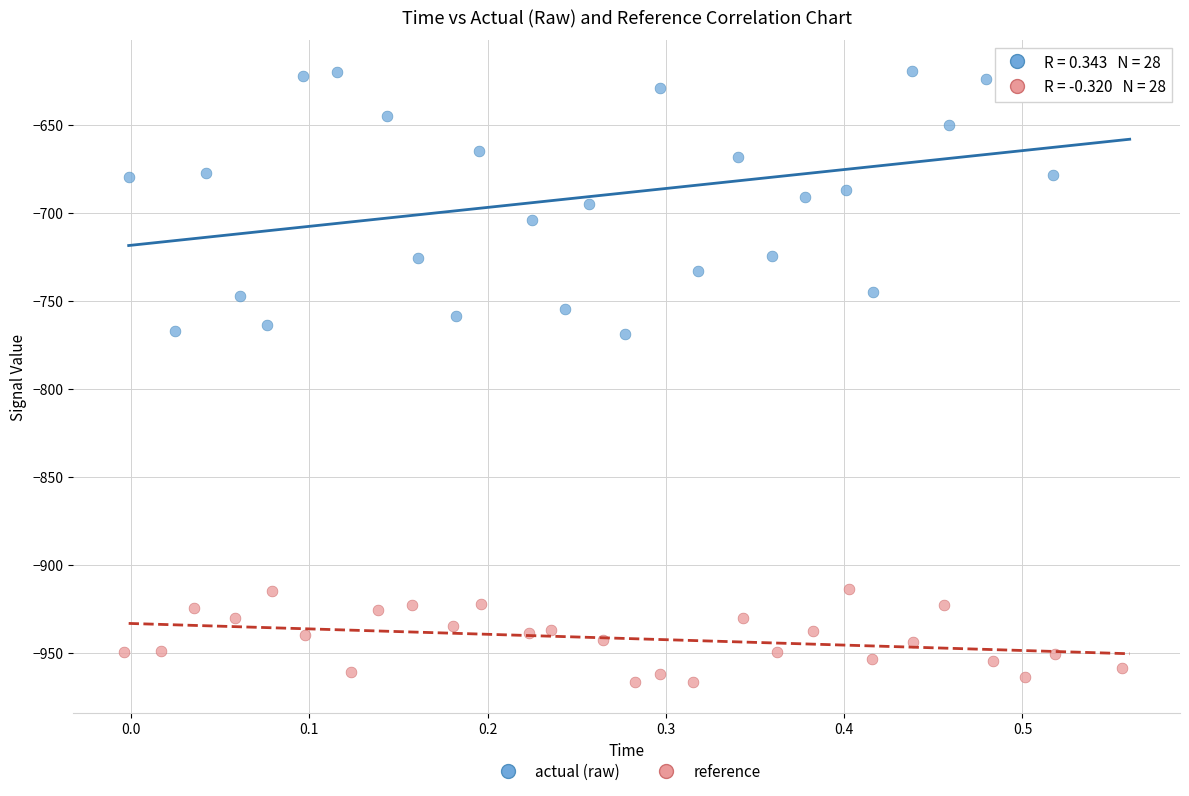

What are all the series names shown in the legend?

actual (raw), reference